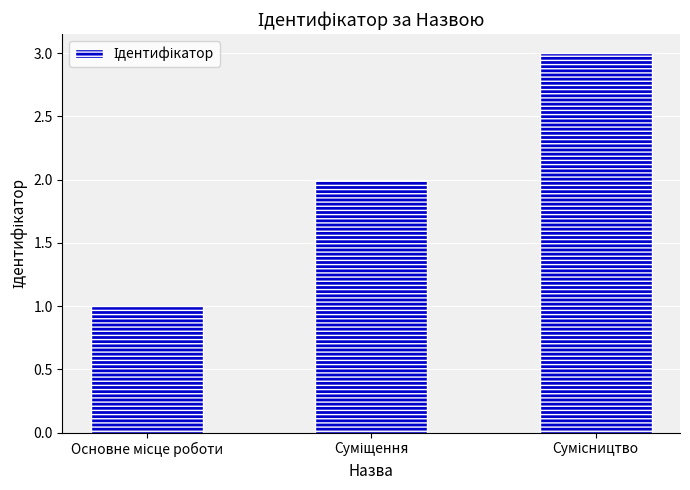

What is the greatest value displayed?

3